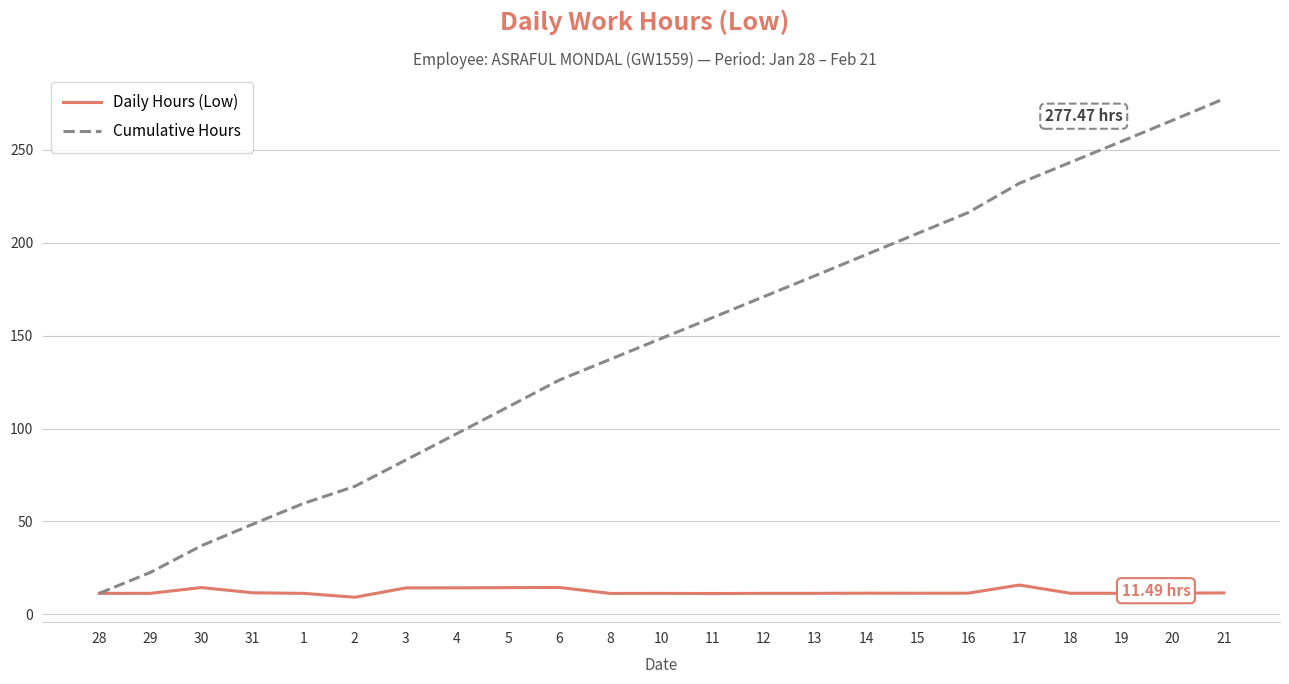

What is the spread (max minus min) of values at 13?

171.0